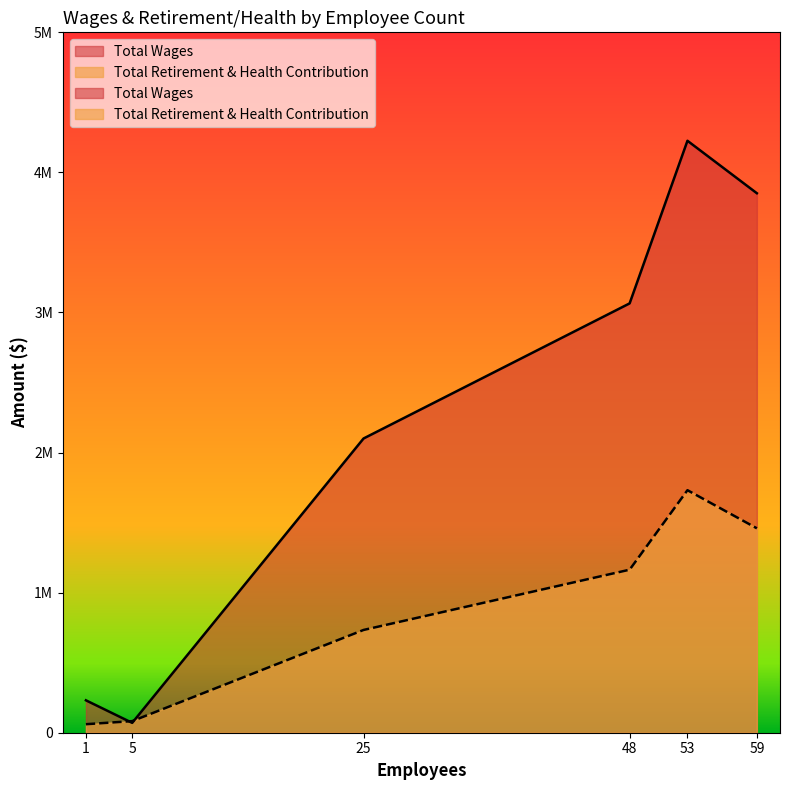

Does the chart display data point markers on the line(s)?

No